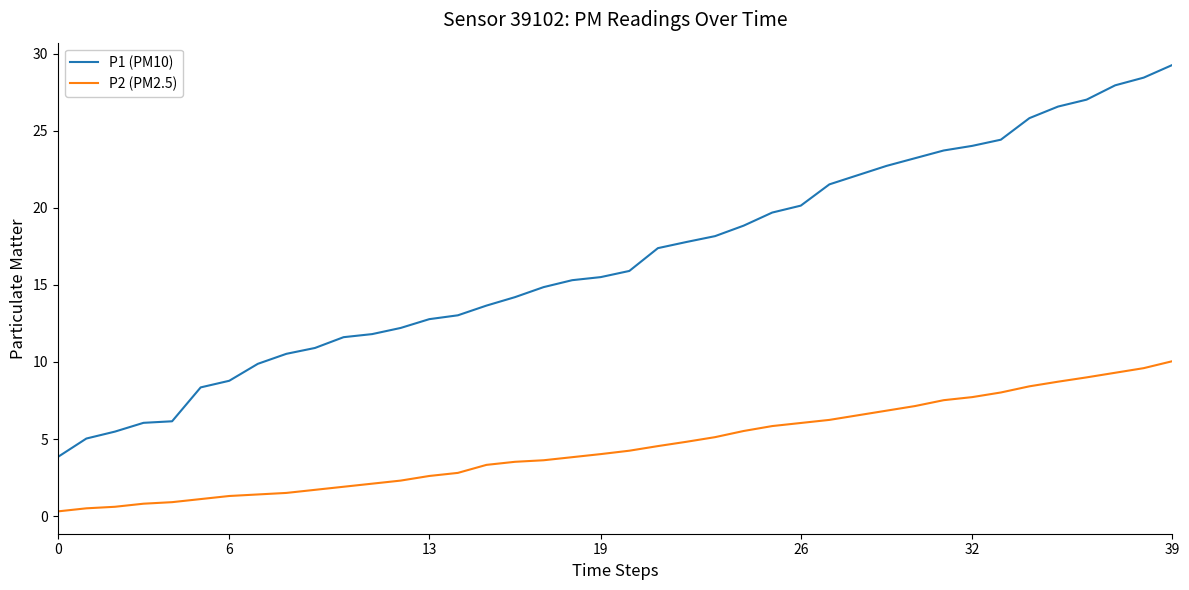

List the series in order of their peak value, lowest first.

P2 (PM2.5), P1 (PM10)